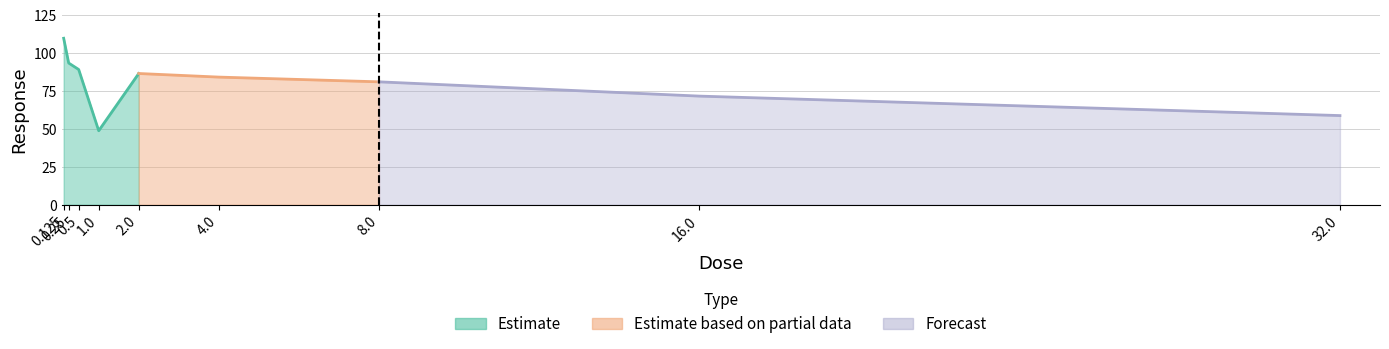

Which label corresponds to the smallest value in the chart?

1.0